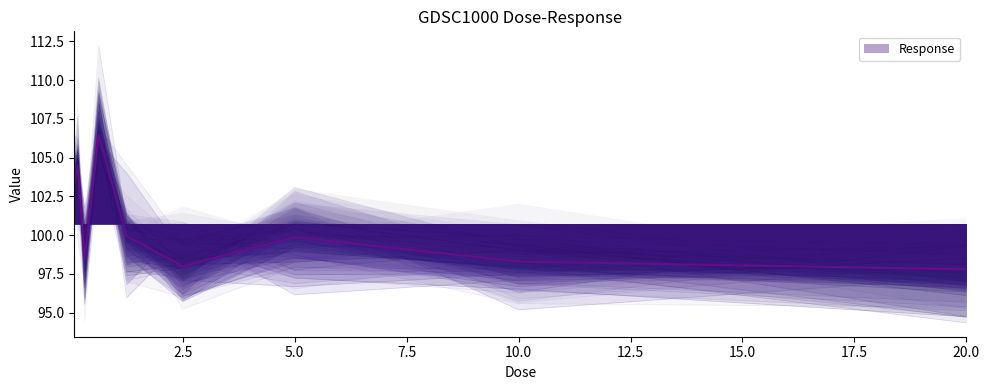

What is the value of the 1st point from the left?

103.3